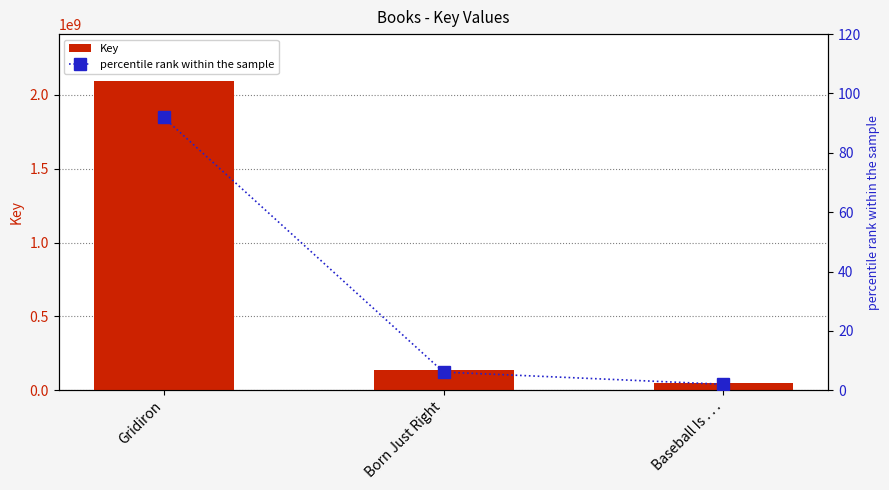

At which category is the sum across all series the highest?

Gridiron